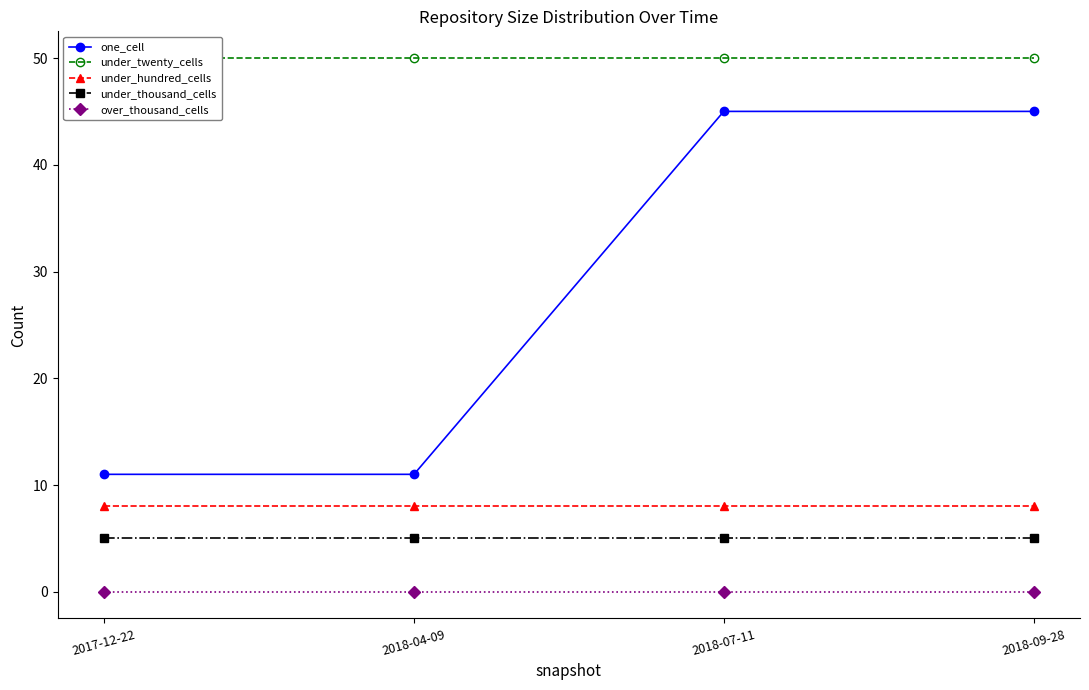

Which series has the widest spread of values?

one_cell